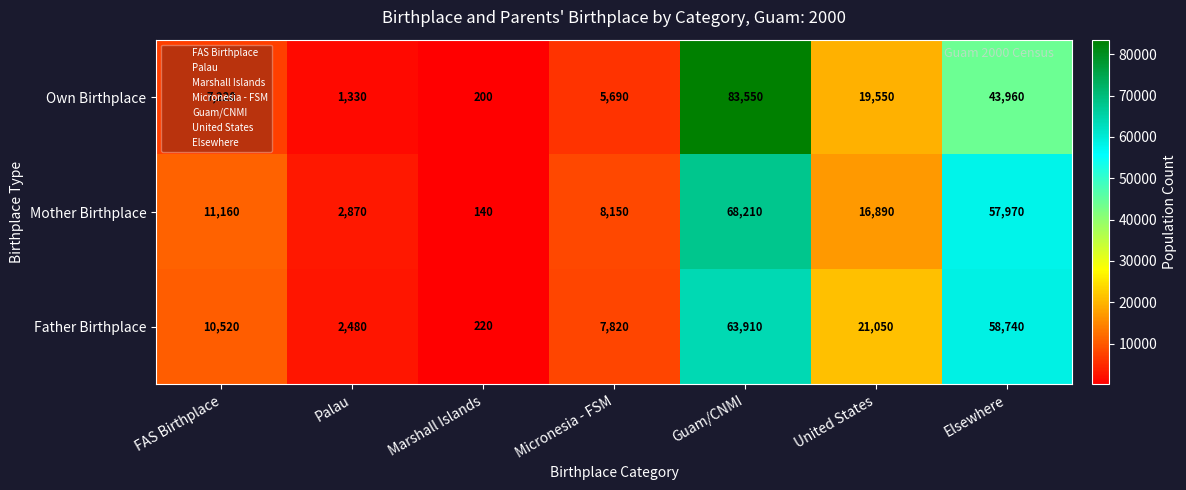

What is the difference between the highest and lowest values at Palau?

1540